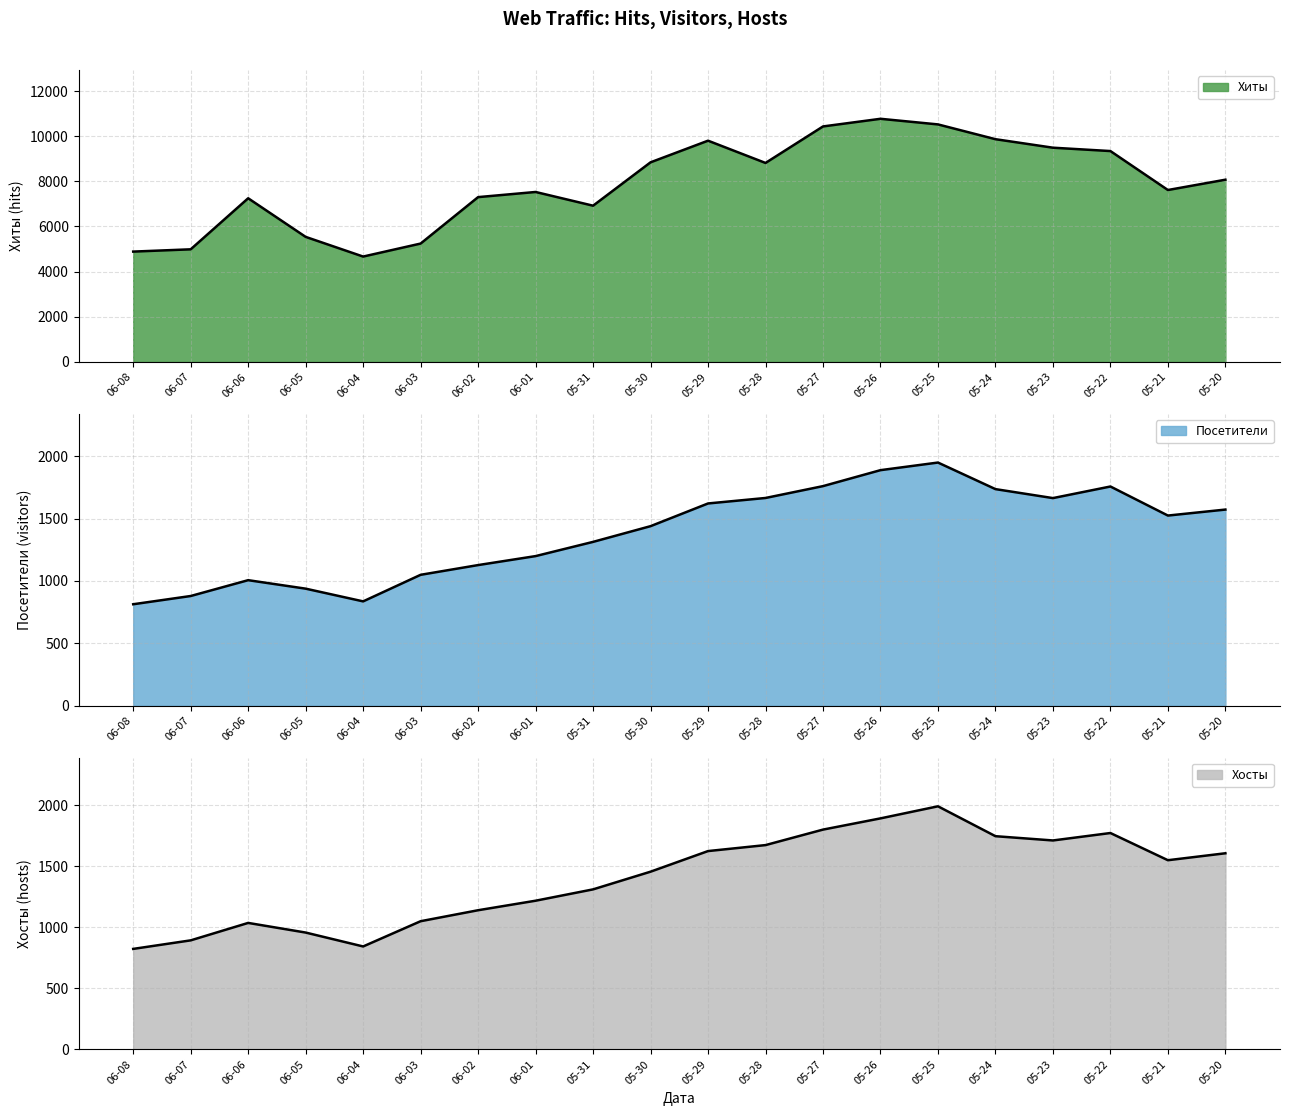

What is the difference between the highest and lowest values at 05-30?

7405